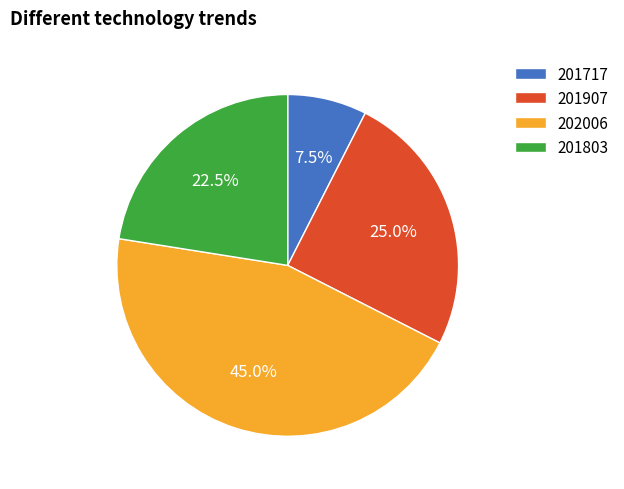

What is the total percentage of 201803 and 201907?

47.5%